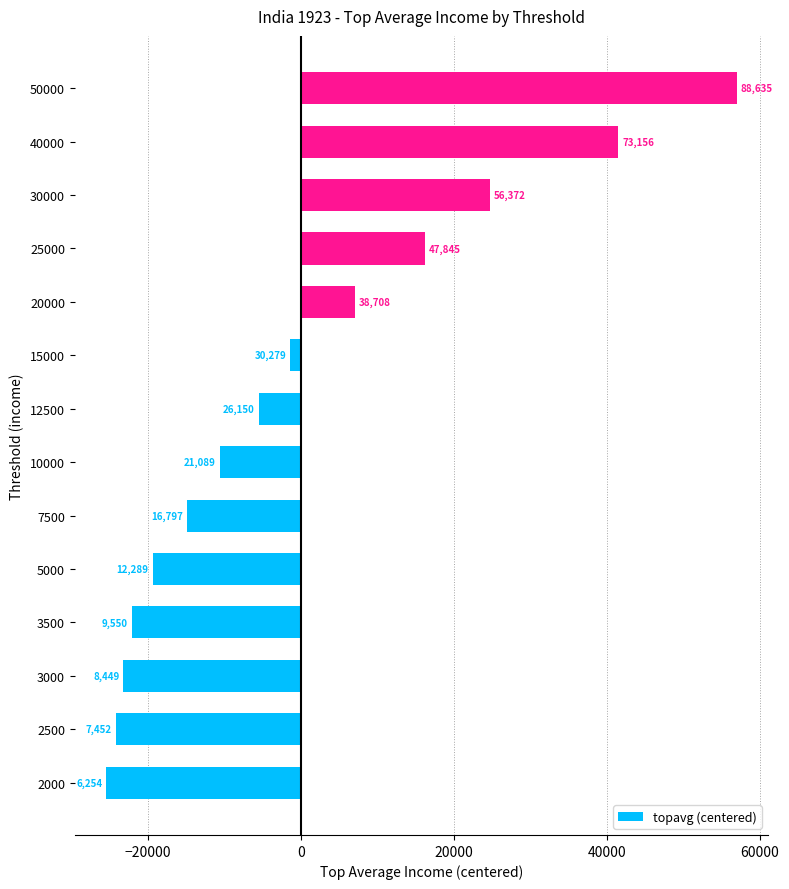

What is the difference between the maximum and minimum values?

82381.0